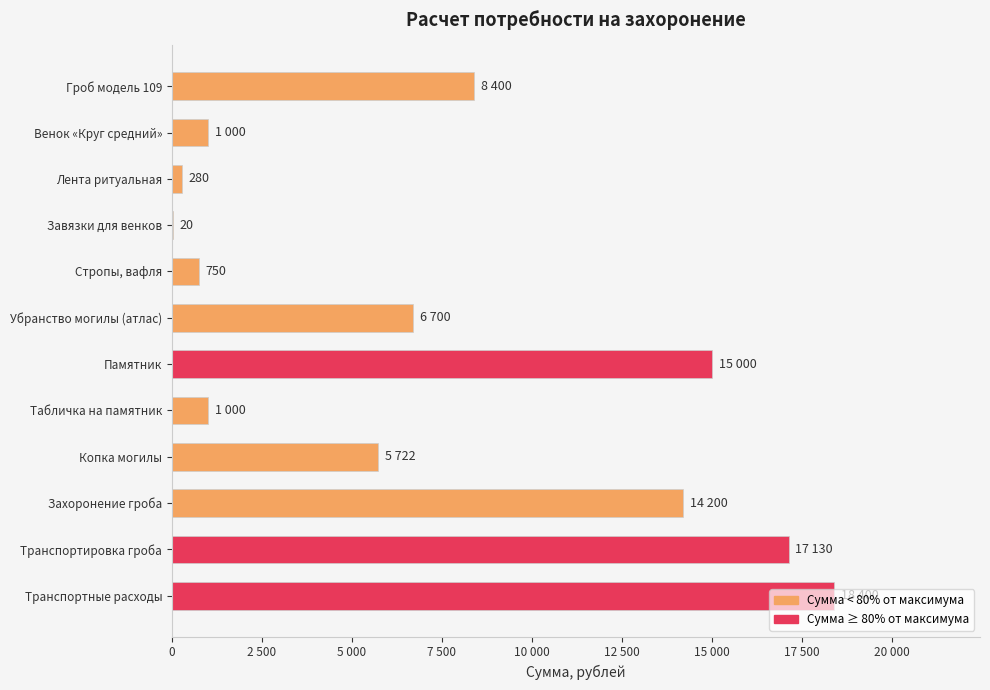

Are the bars horizontal?

Yes